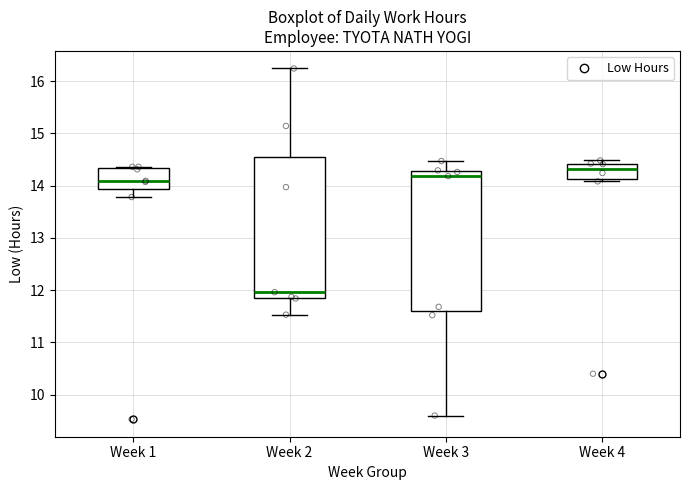

Reading left to right, read every box against the y-axis: the position of its median line, the range the box covers, and the ends of its whiskers. The values are not printed on the chart, so give them approximately, as read against the axis.

Week 1: median 14.1, box 13.9 to 14.3, whiskers 13.8 to 14.4
Week 2: median 12.0, box 11.9 to 14.6, whiskers 11.5 to 16.2
Week 3: median 14.2, box 11.6 to 14.3, whiskers 9.6 to 14.5
Week 4: median 14.3, box 14.1 to 14.4, whiskers 14.1 (just below the box's lower edge) to 14.5